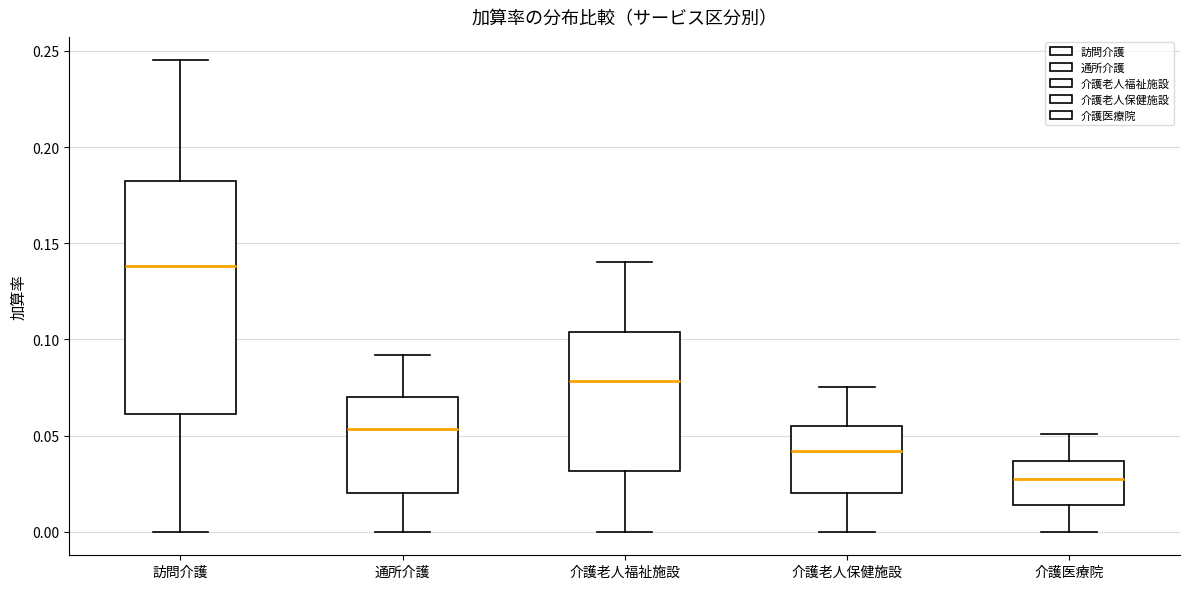

Reading left to right, read every box against the y-axis: the position of its median line, the range the box covers, and the ends of its whiskers. The values are not printed on the chart, so give them approximately, as read against the axis.

訪問介護: median 0.140, box 0.060 to 0.185, whiskers 0.000 to 0.245
通所介護: median 0.055, box 0.020 to 0.070, whiskers 0.000 to 0.090
介護老人福祉施設: median 0.080, box 0.030 to 0.105, whiskers 0.000 to 0.140
介護老人保健施設: median 0.040, box 0.020 to 0.055, whiskers 0.000 to 0.075
介護医療院: median 0.030, box 0.015 to 0.035, whiskers 0.000 to 0.050